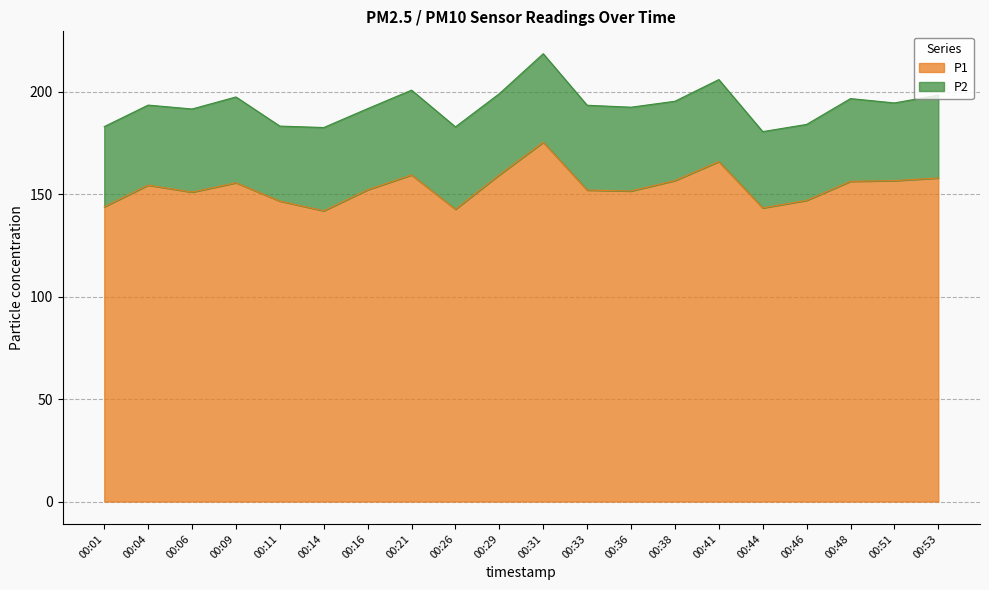

What is the minimum value for P1?

141.9